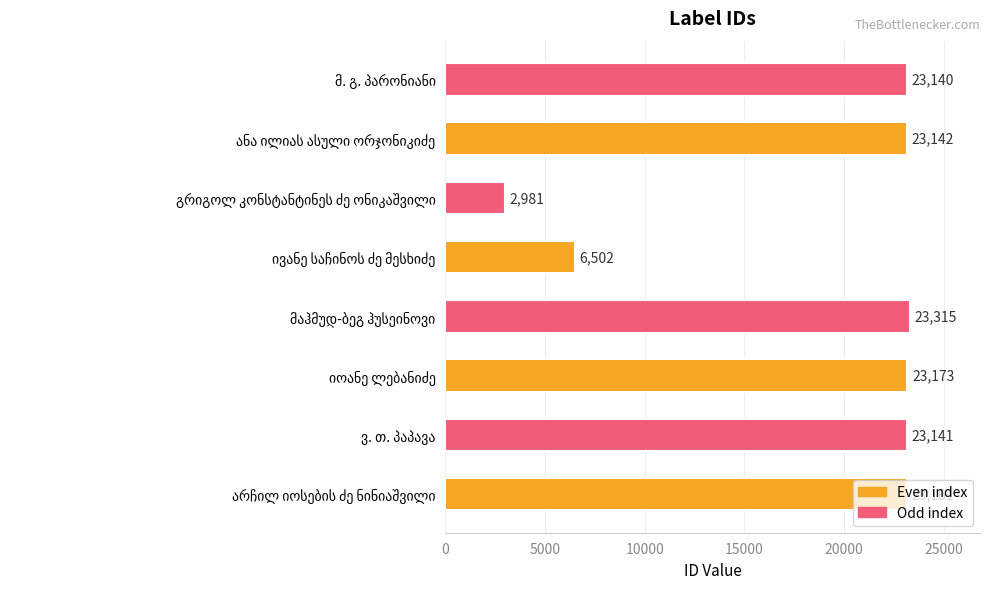

What is the maximum value shown in the chart?

23315